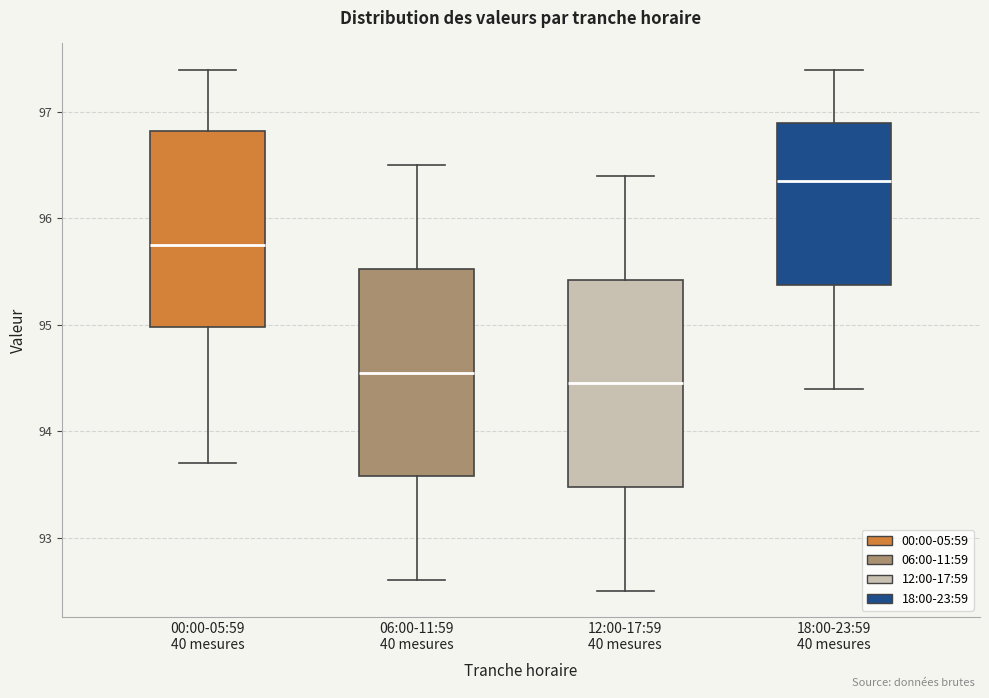

Reading left to right, read every box against the y-axis: the position of its median line, the range the box covers, and the ends of its whiskers. The values are not printed on the chart, so give them approximately, as read against the axis.

00:00-05:59 40 mesures: median 95.8, box 95.0 to 96.8, whiskers 93.7 to 97.4
06:00-11:59 40 mesures: median 94.6, box 93.6 to 95.5, whiskers 92.6 to 96.5
12:00-17:59 40 mesures: median 94.5, box 93.5 to 95.4, whiskers 92.5 to 96.4
18:00-23:59 40 mesures: median 96.4, box 95.4 to 96.9, whiskers 94.4 to 97.4